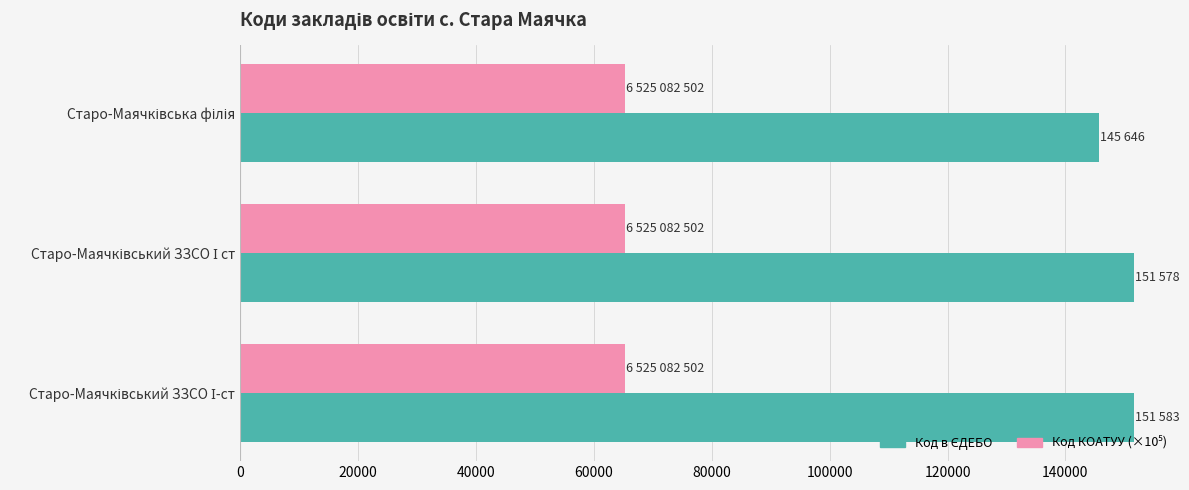

At how many categories does at least one series exceed 71945?

3